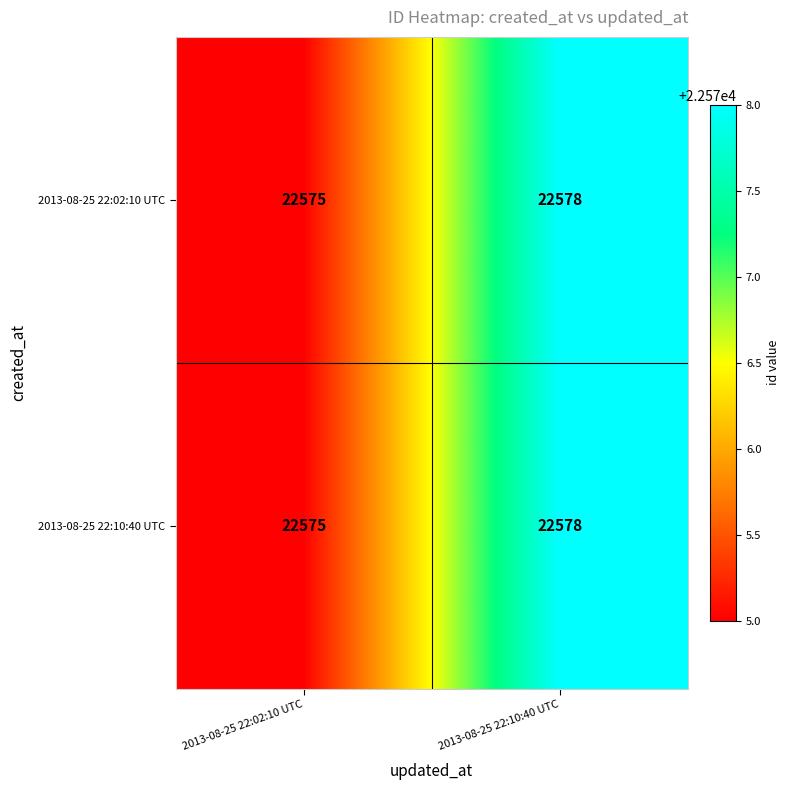

Reading left to right, list all the values displayed in this chart.

2013-08-25 22:02:10 UTC: 2013-08-25 22:02:10 UTC=22575	2013-08-25 22:10:40 UTC=22578
2013-08-25 22:10:40 UTC: 2013-08-25 22:02:10 UTC=22575	2013-08-25 22:10:40 UTC=22578